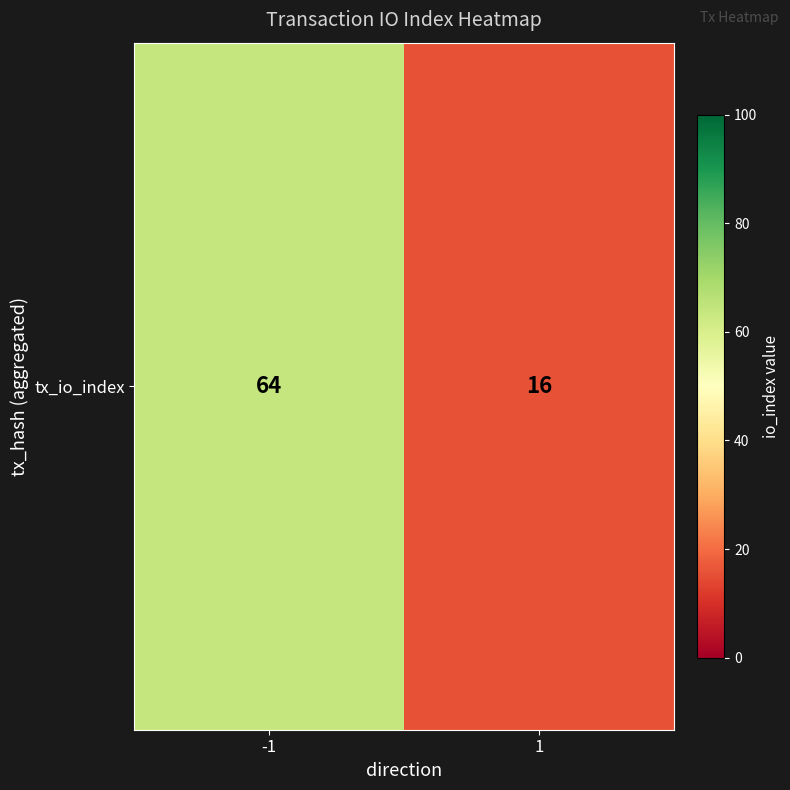

What is the difference between the values at 1 and -1?

48